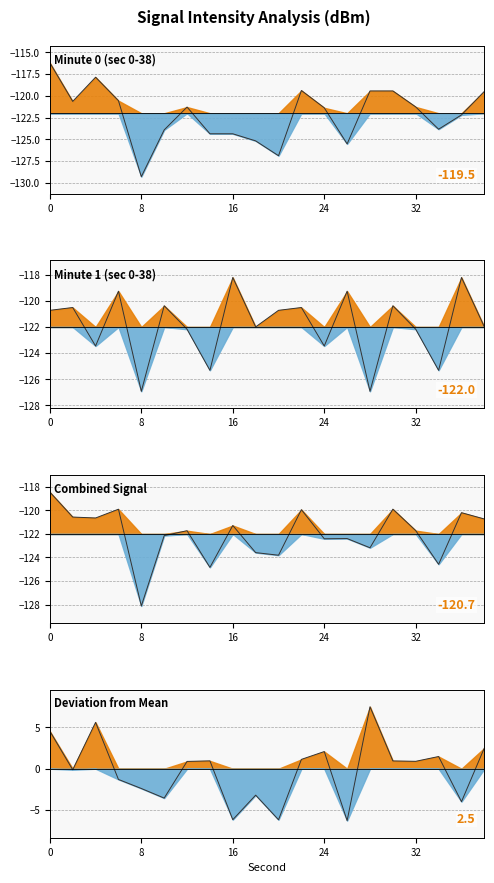

The chart shows a value of 2.5 at 19. True or false?

True